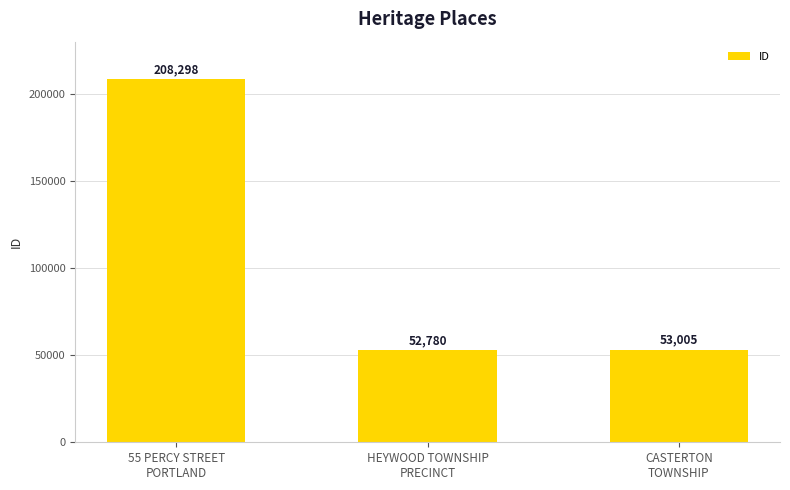

At which category does the chart reach its minimum across all series?

HEYWOOD TOWNSHIP
PRECINCT